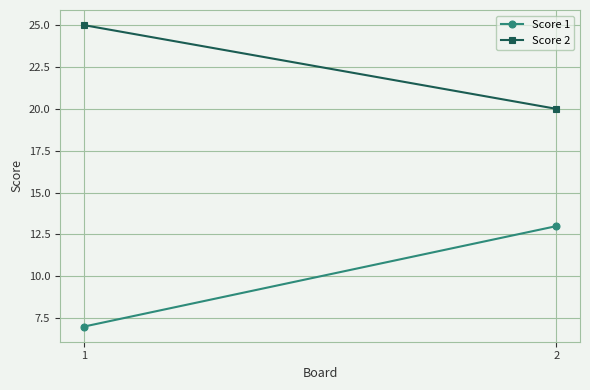

What is the value of the Score 1 point at the 1st from the left?

7